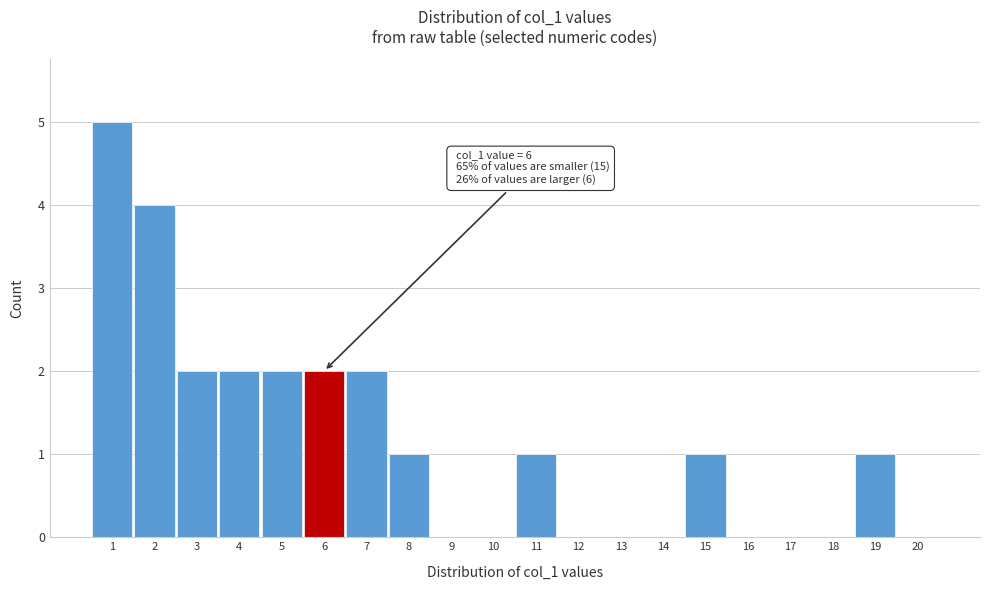

Which range on the x-axis has the tallest bar?

0.5 to 1.5